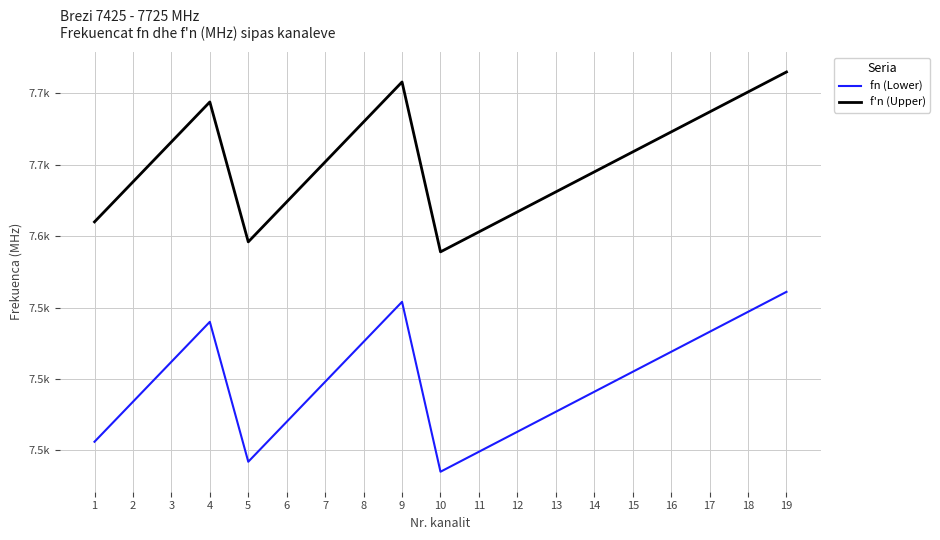

Is this an area chart (filled region under the line)?

No